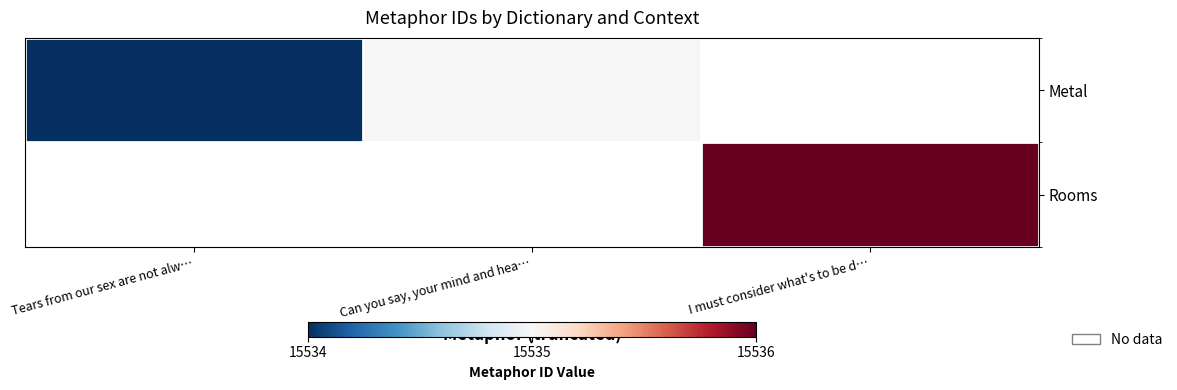

Which series changed the most between Tears from our sex are not alw… and Can you say, your mind and hea…?

Metal